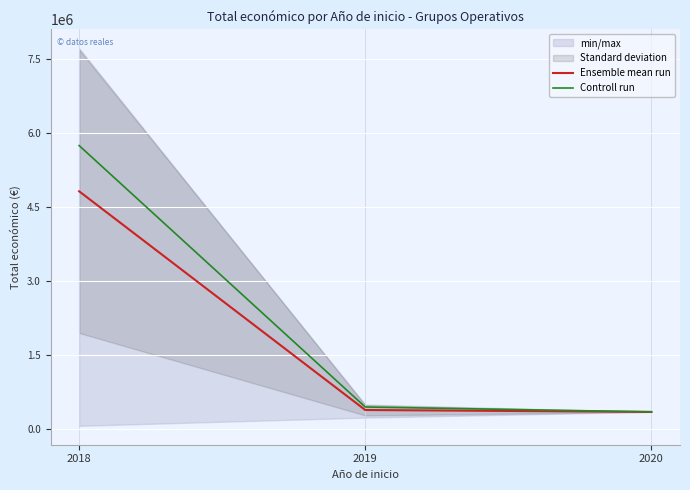

The value of Controll run at 2018 is 9636489.9. True or false?

False